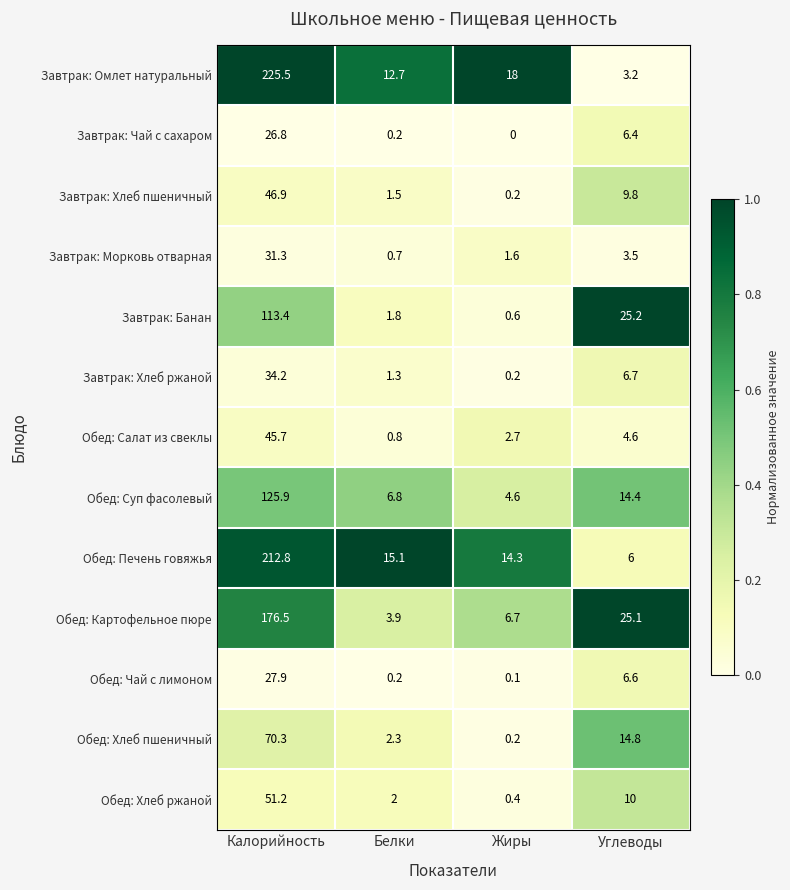

What is the spread (max minus min) of values at Белки?

14.9